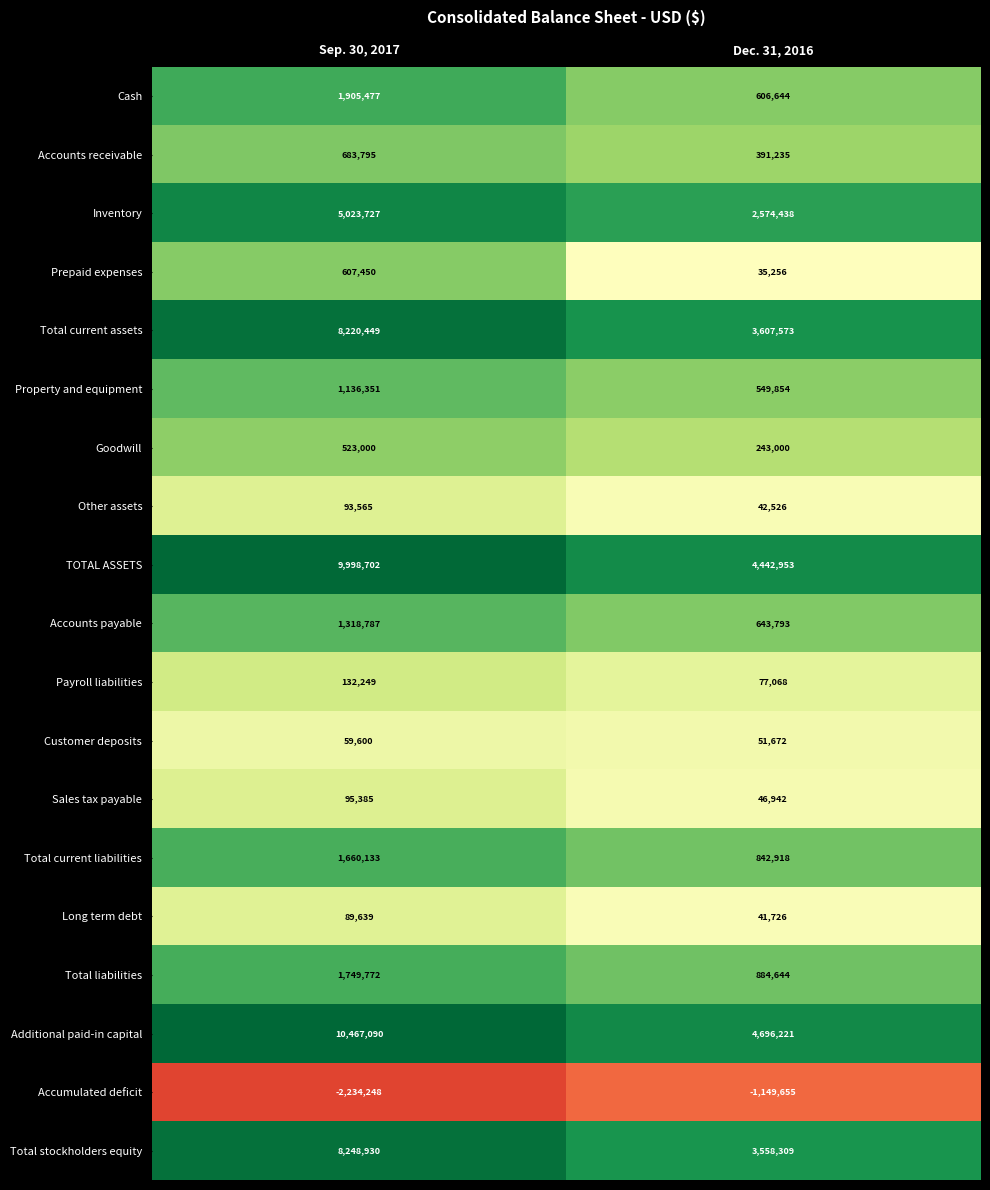

What is the maximum value shown in the chart?

10467090